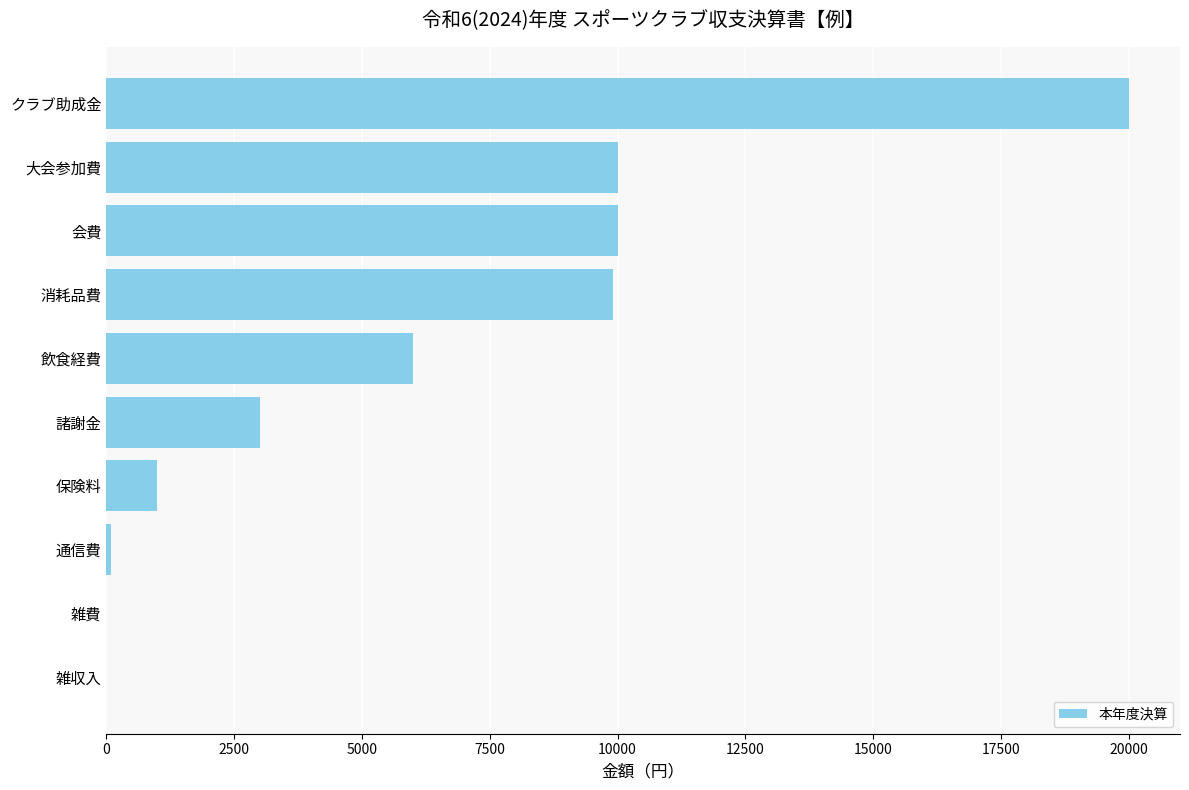

Are the bars horizontal?

Yes